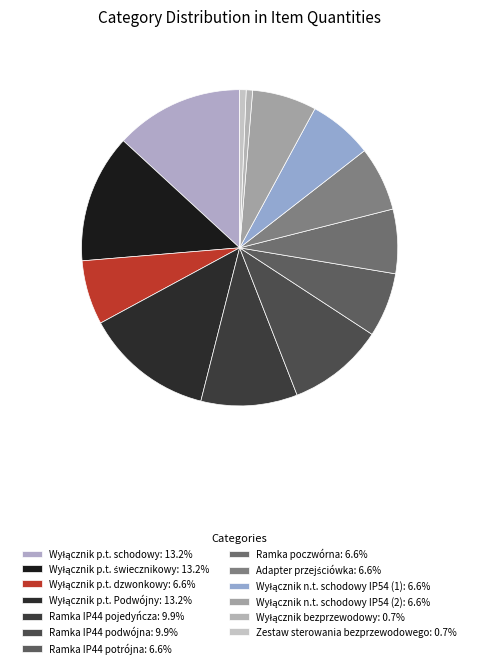

Is the sum of Ramka IP44 potrójna and Wyłącznik p.t. dzwonkowy greater than half?

No